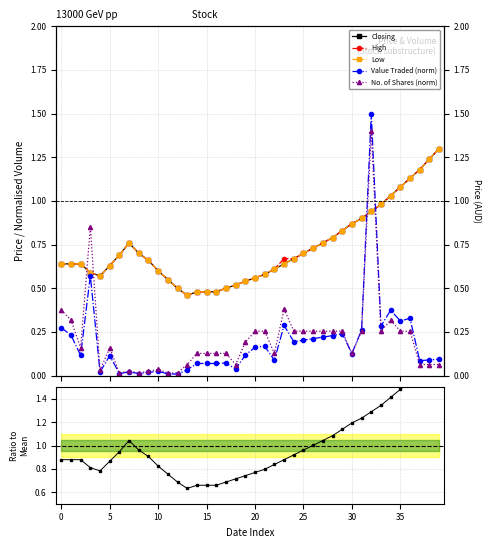

Rank the series by their maximum value, from highest to lowest.

Ratio to Mean, Value Traded (norm), No. of Shares (norm), Closing, High, Low